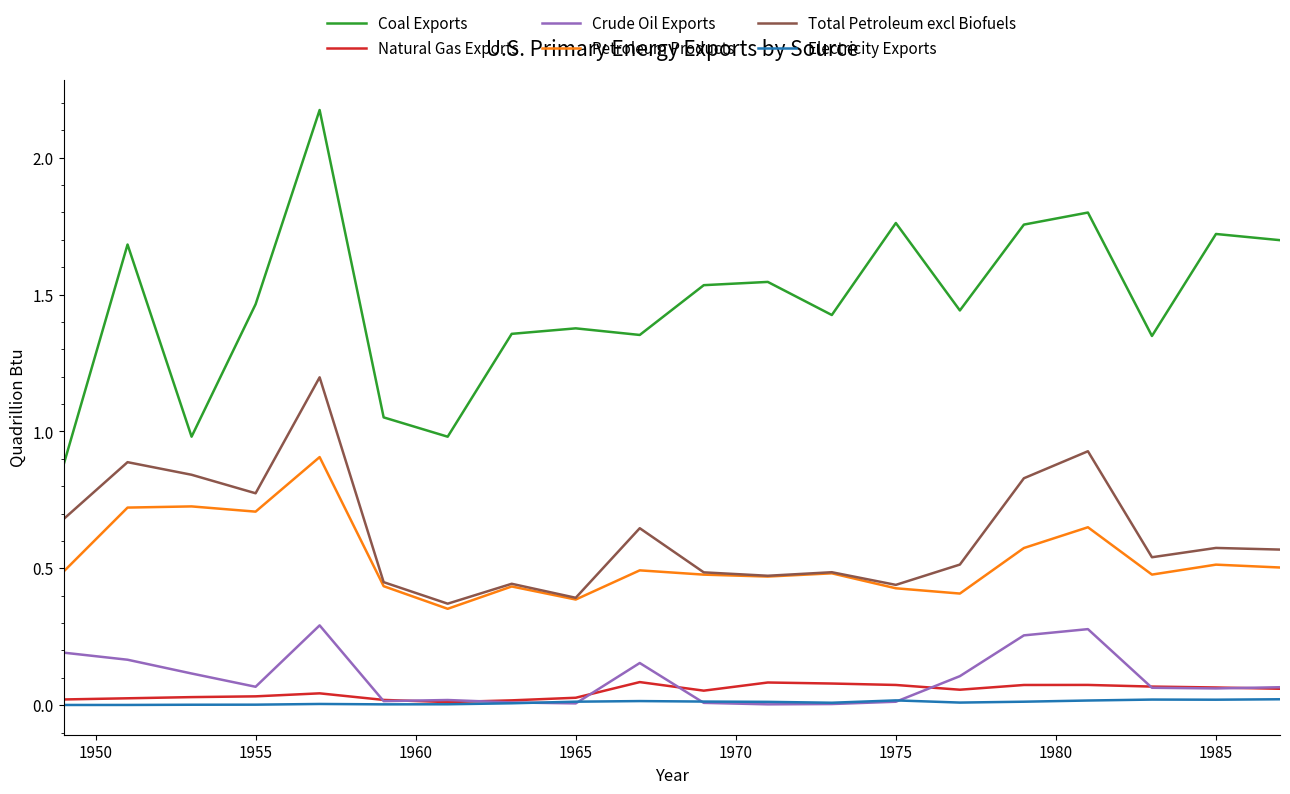

Which series has the largest range (max minus min)?

Coal Exports